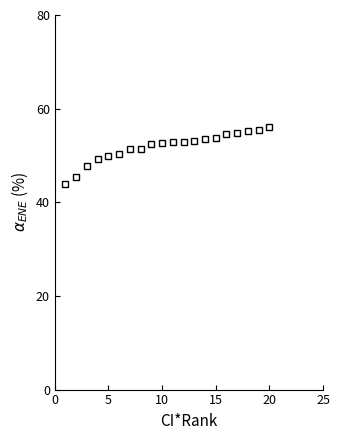

How many data points does each series have?

20